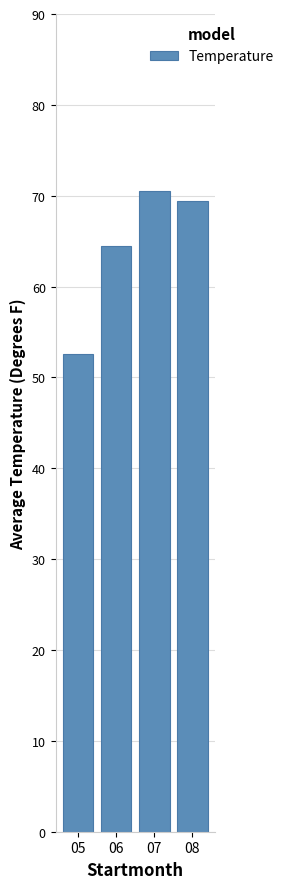

What is the difference between the second highest and minimum values?

16.8